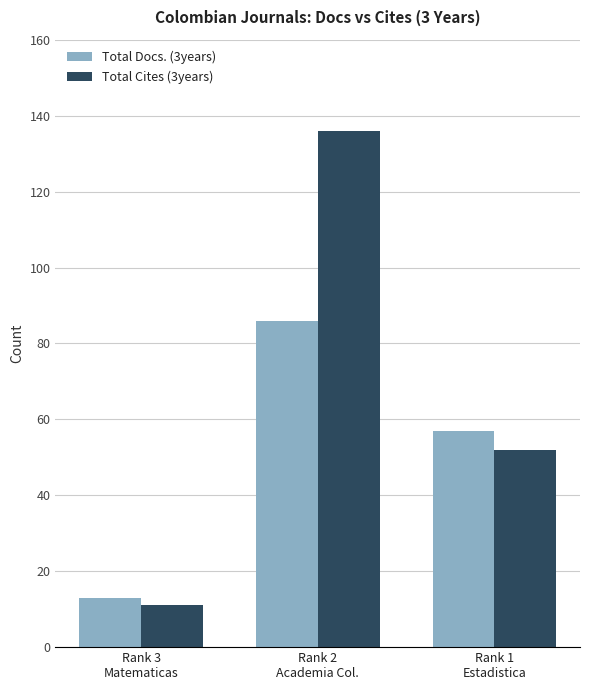

What is the minimum value for Total Cites (3years)?

11